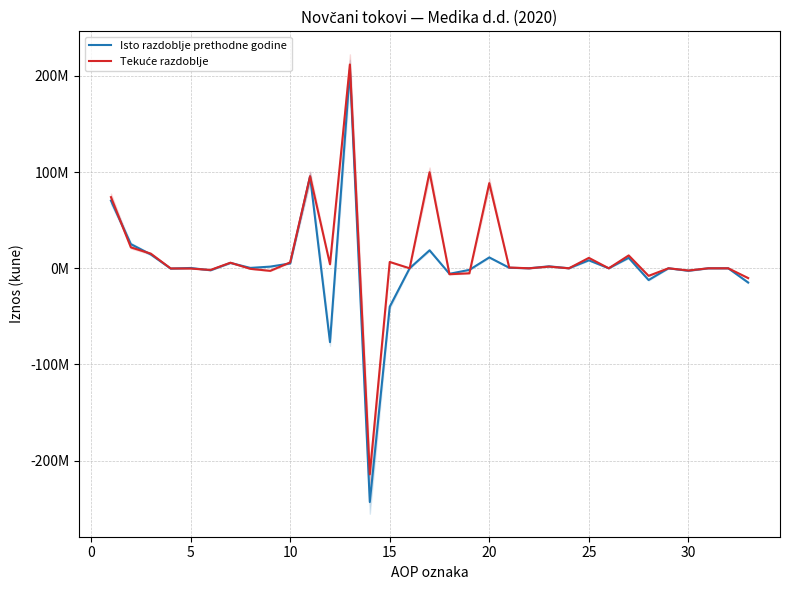

What are all the series names shown in the legend?

Isto razdoblje prethodne godine, Tekuće razdoblje